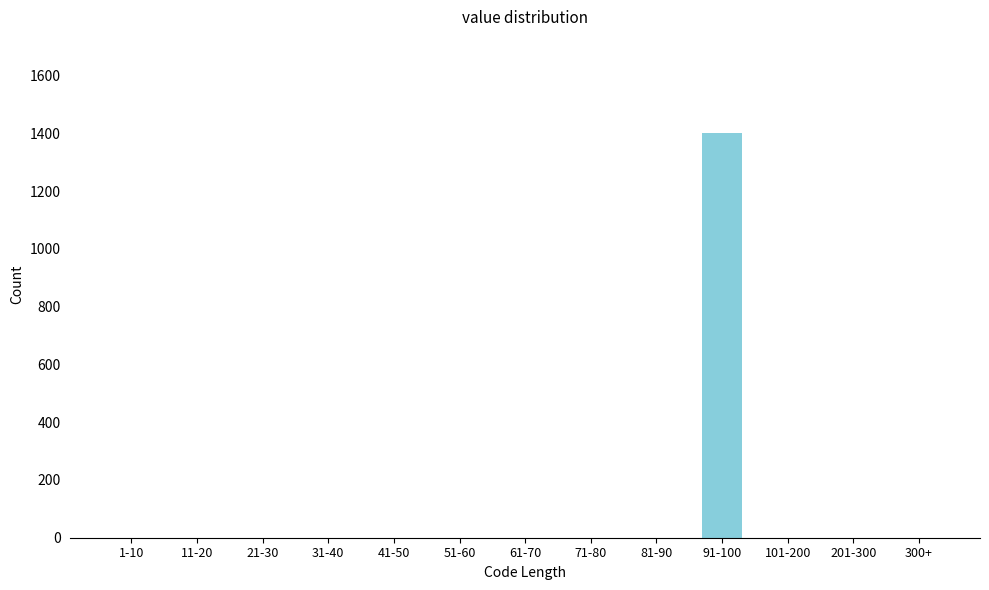

Reading left to right, list all the values displayed in this chart.

1-10=0	11-20=0	21-30=0	31-40=0	41-50=0	51-60=0	61-70=0	71-80=0	81-90=0	91-100=1403	101-200=0	201-300=0	300+=0